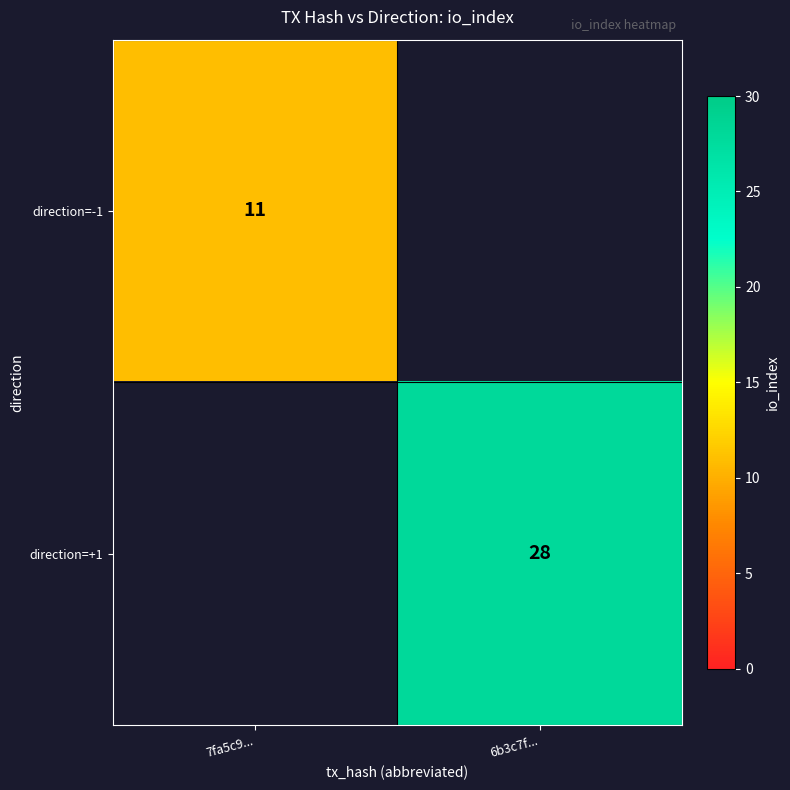

Which has a higher value, 6b3c7f... or 7fa5c9...?

7fa5c9...